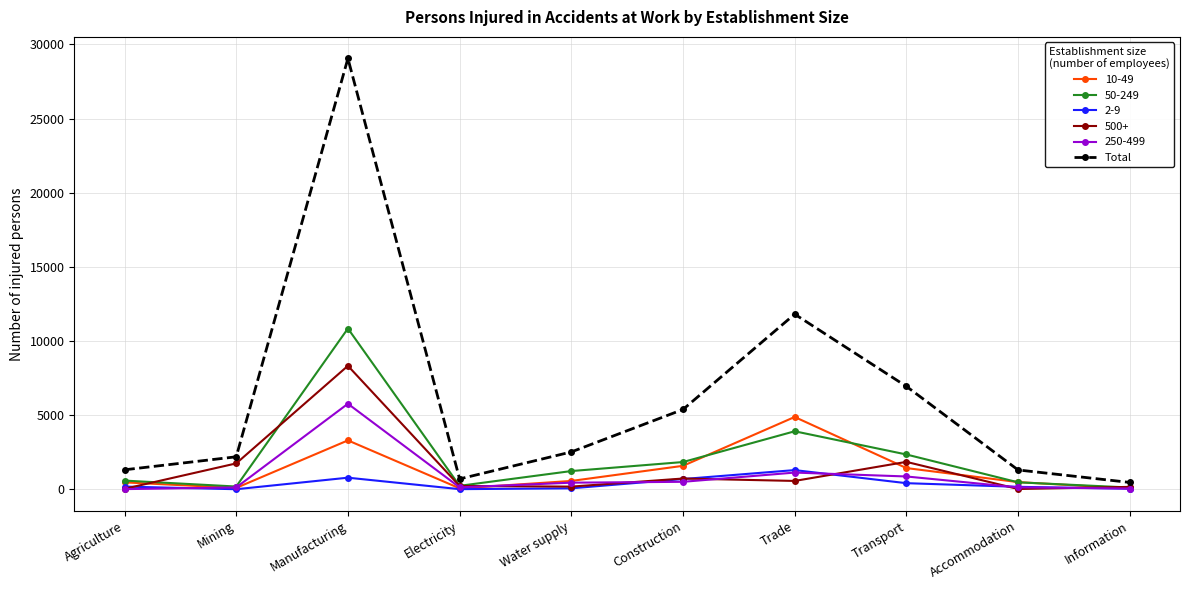

What position from the right is Information?

1